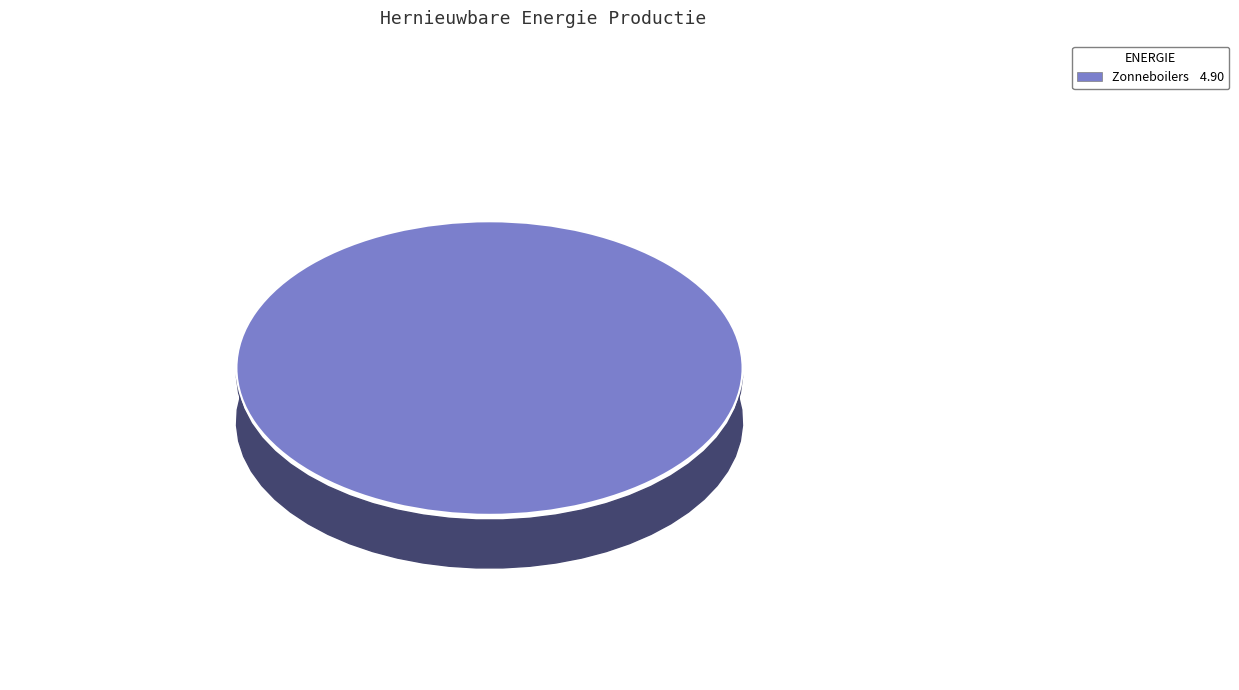

Is it true that Warmtepomp is 0% of the pie?

True